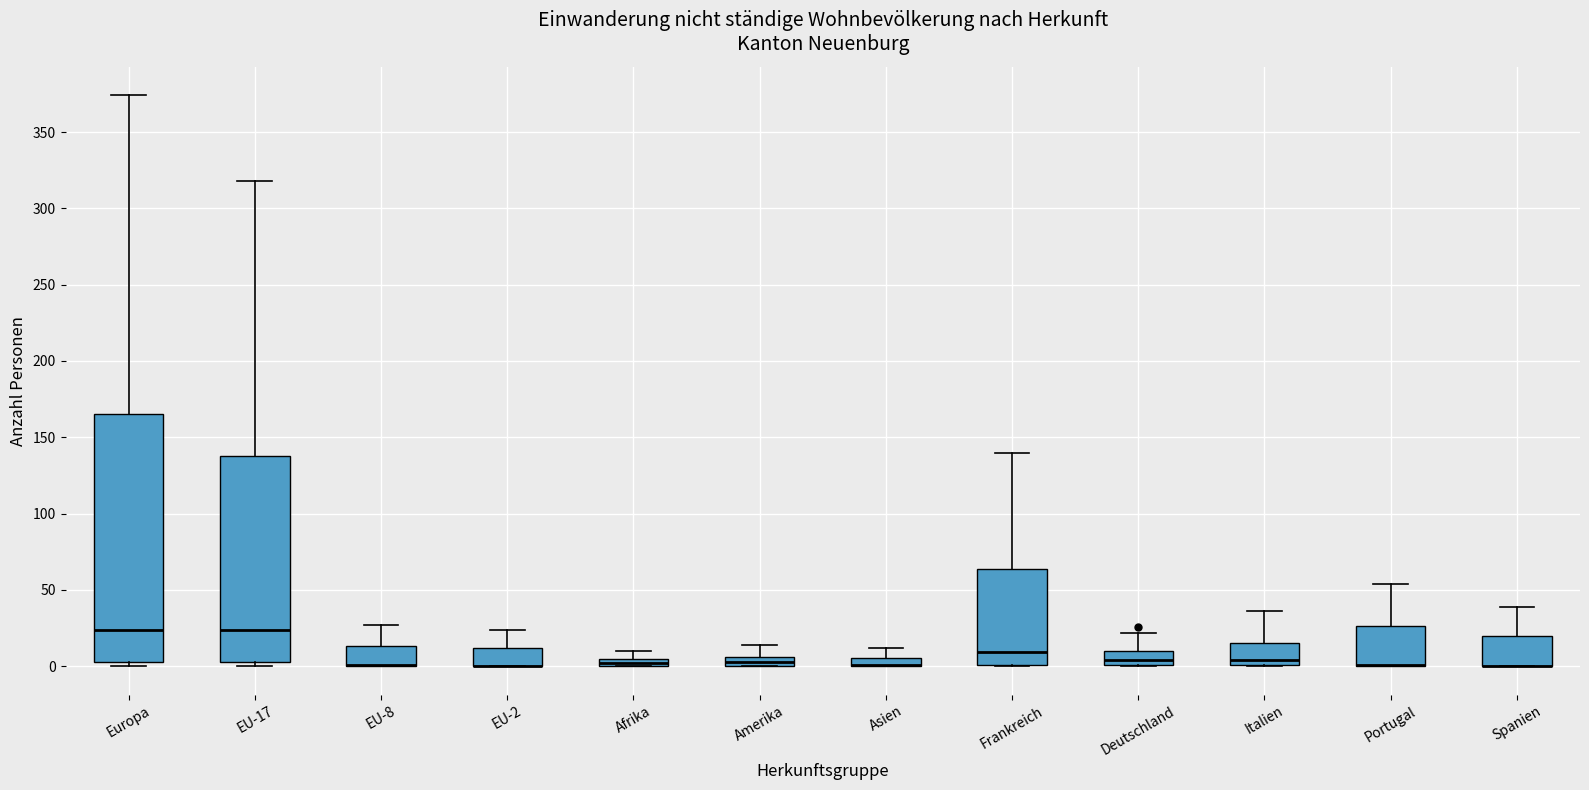

Where does the upper whisker of the box for Italien end on the y-axis? The values are not printed on the chart, so give them approximately, as read against the axis.

35